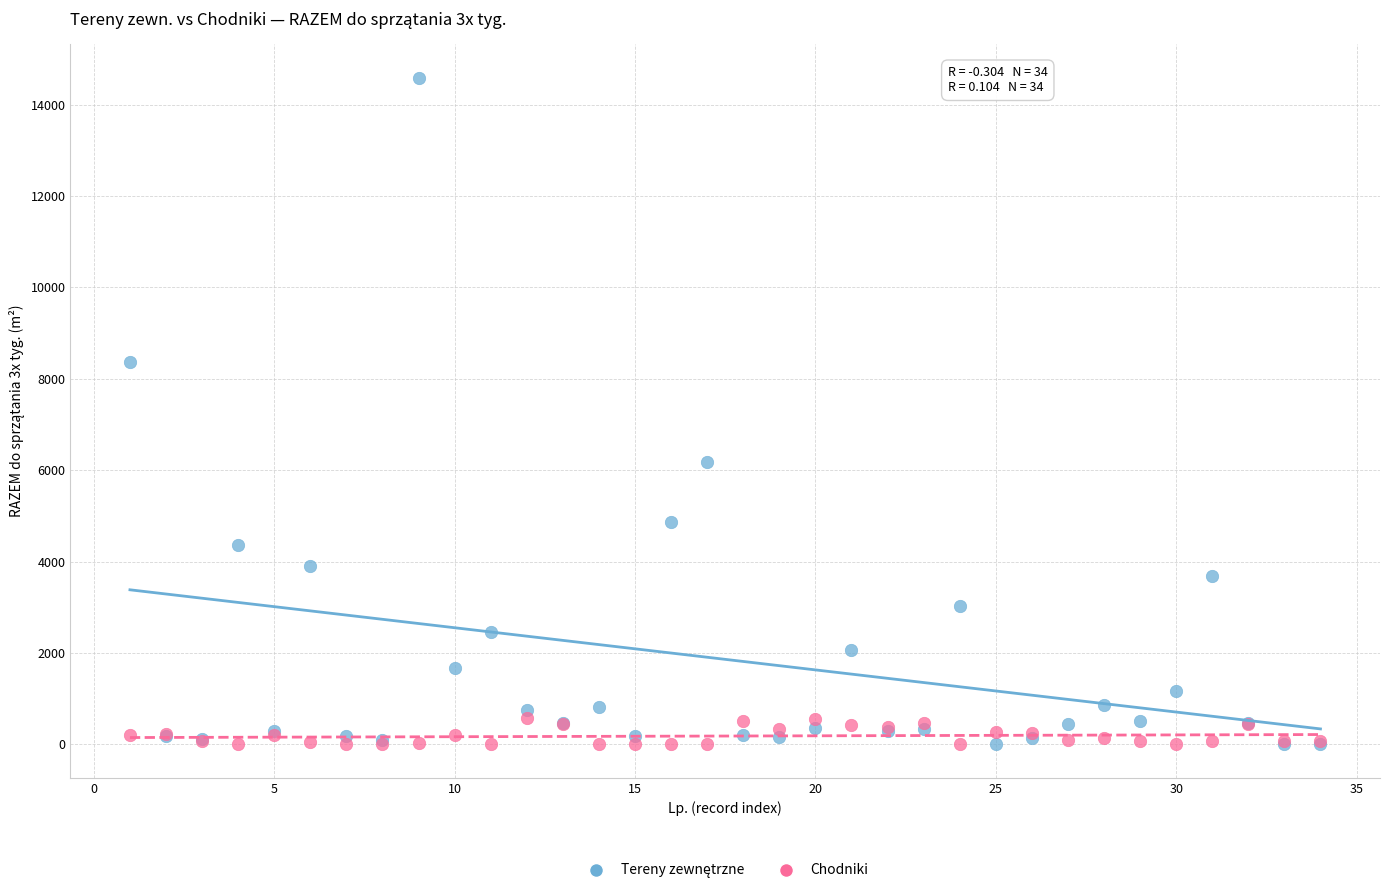

What is the X range (max minus min) for the scatter plot?

33